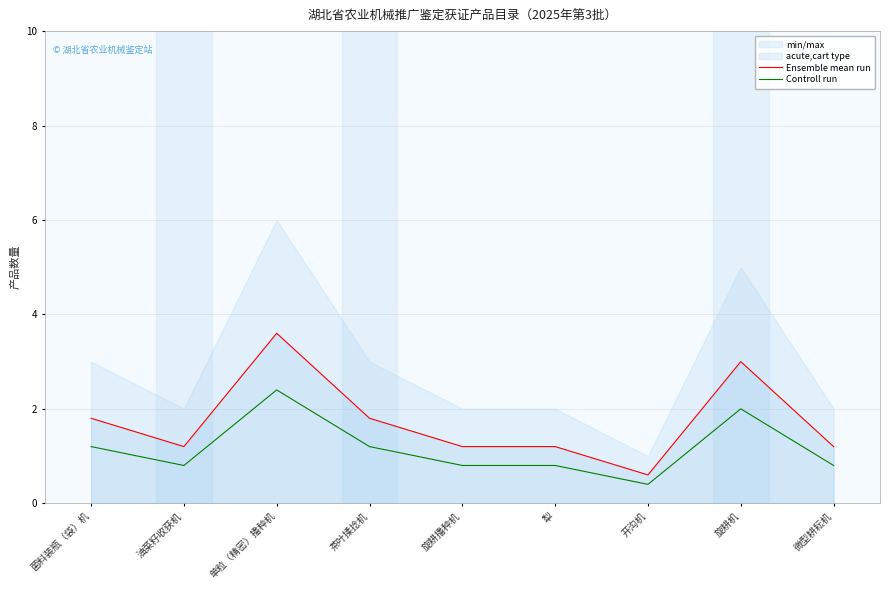

Where is the first local maximum for Controll run?

单粒（精密）播种机